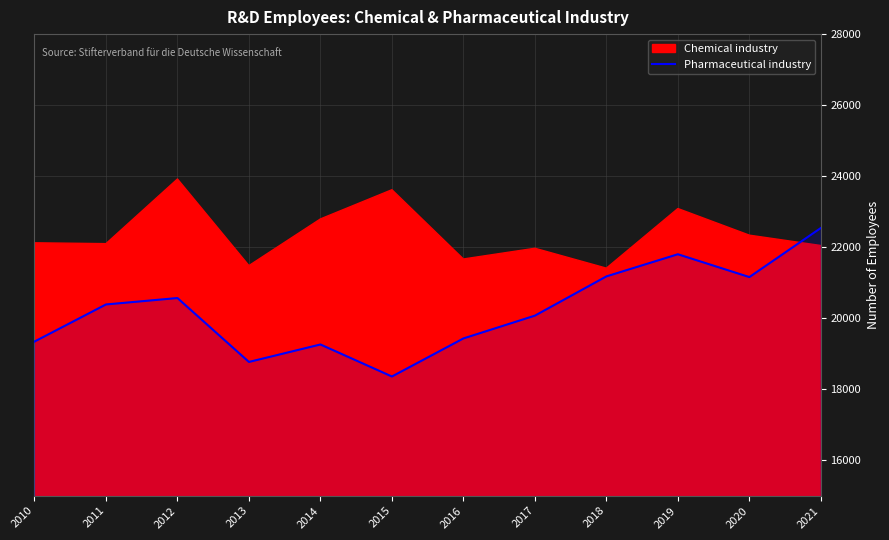

The Pharmaceutical industry series shows 18357 at 2015. True or false?

True